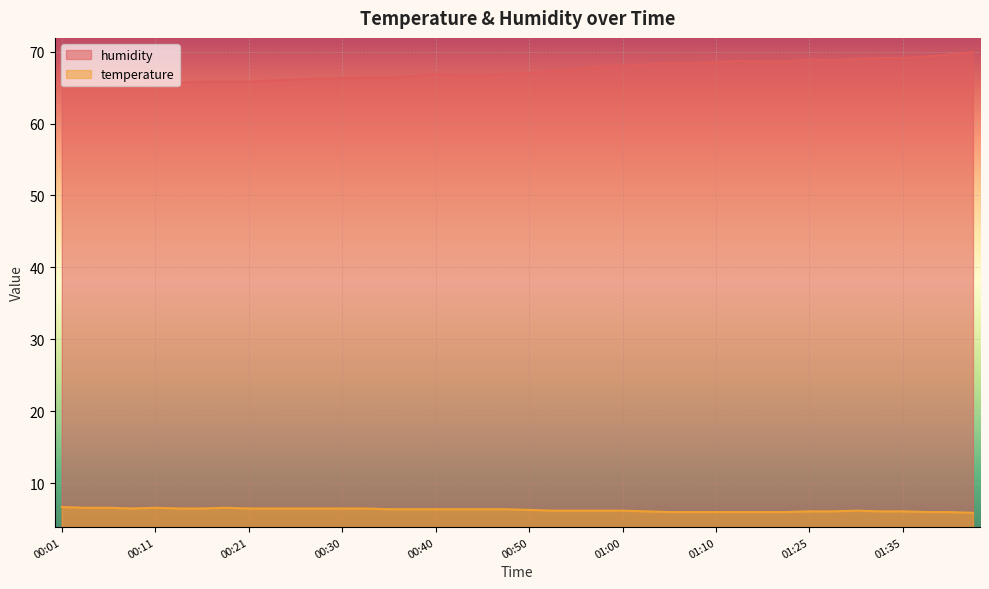

Which series has the widest spread of values?

humidity